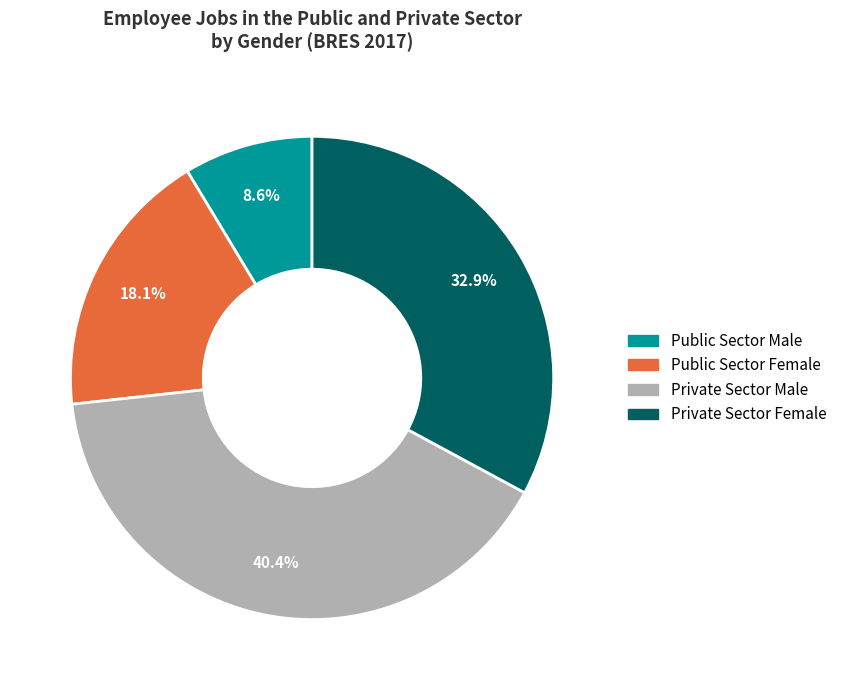

How many segments does this pie chart have?

4